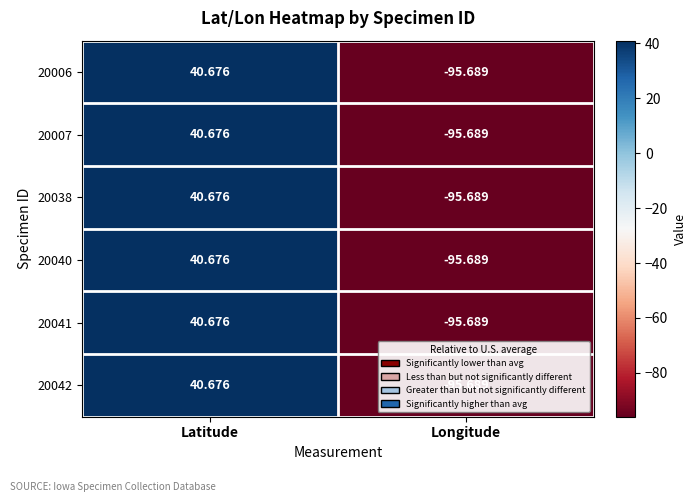

At which category is the sum across all series the highest?

Latitude